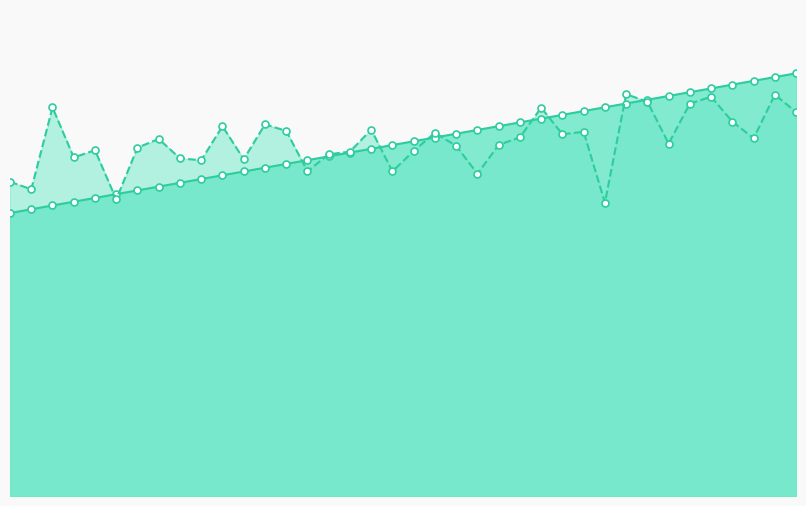

In Carried Points Line, how many points are lower than both neighbors (excluding endpoints)?

12